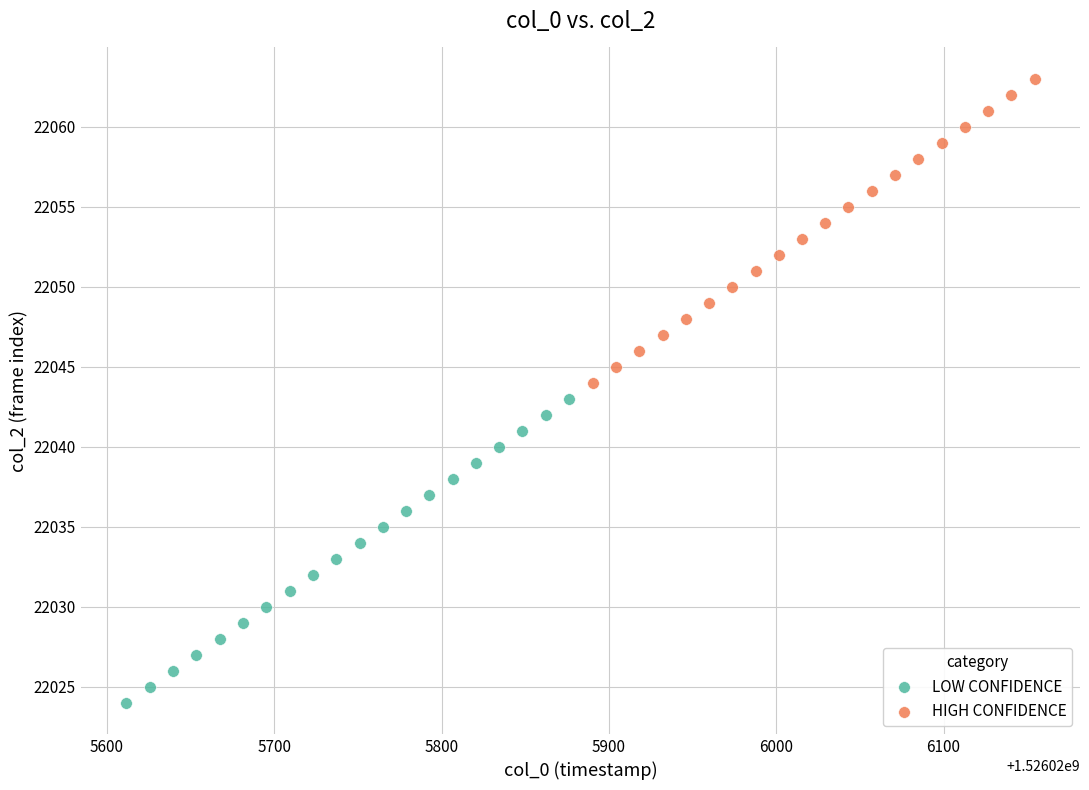

Which series contains the highest Y value?

HIGH CONFIDENCE